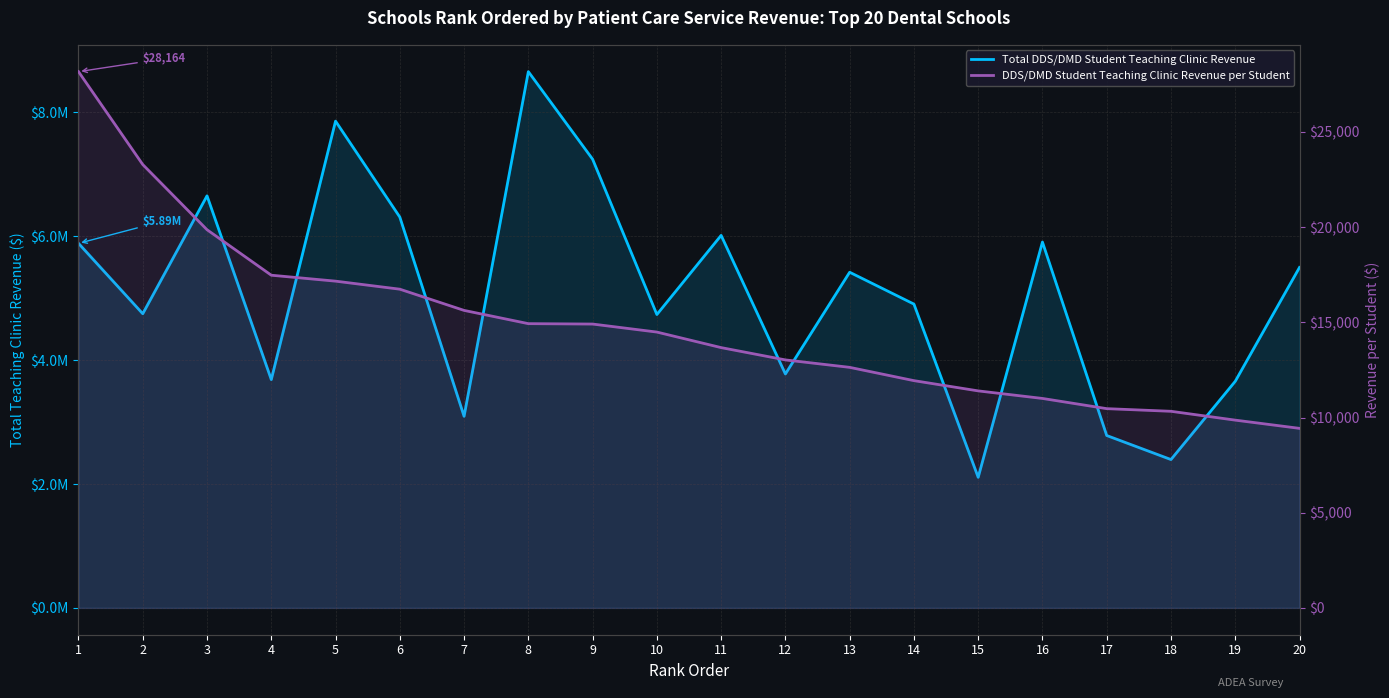

How many data points in DDS/DMD Student Teaching Clinic Revenue per Student are less than 14487?

10